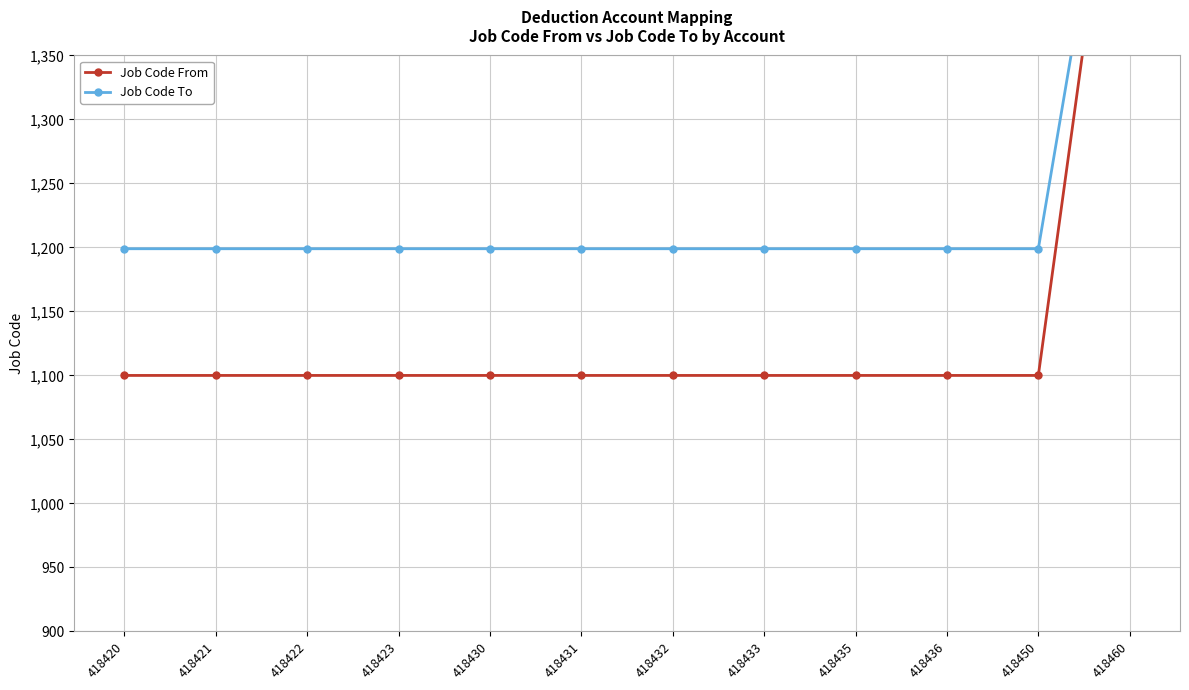

Which series changed the most between 418421 and 418435?

Job Code From